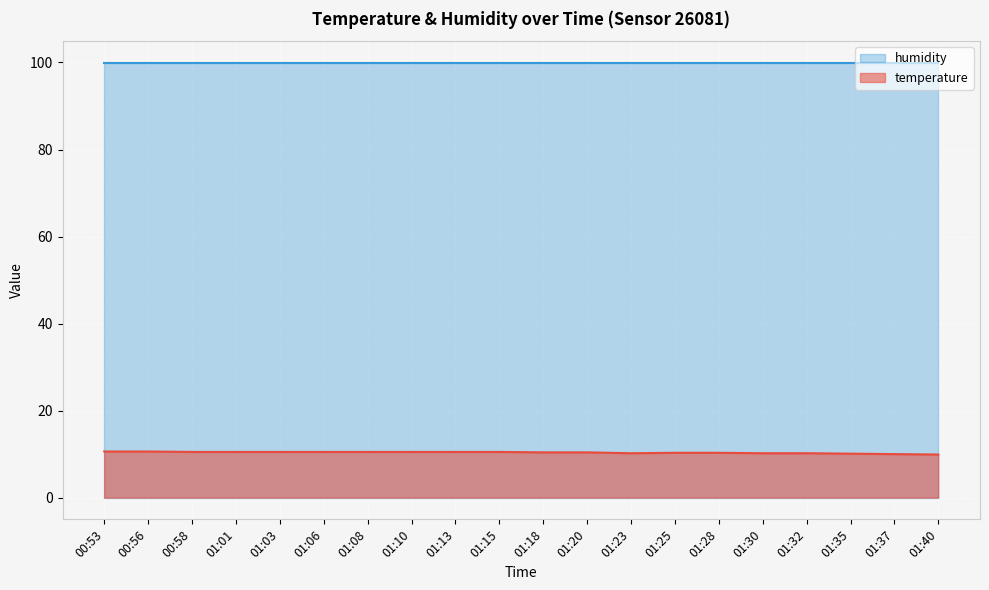

True or false: there are more than 2 points higher than both neighbors.

False